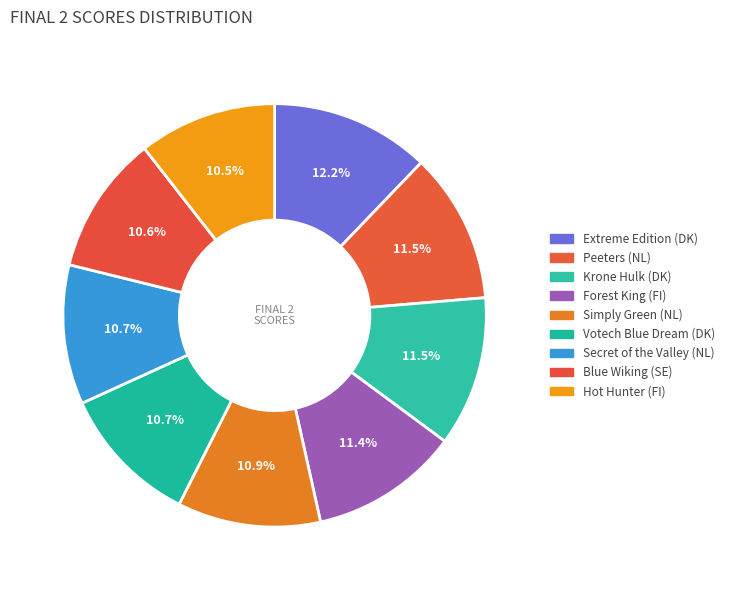

The Simply Green (NL) slice represents 11% of the pie. True or false?

True